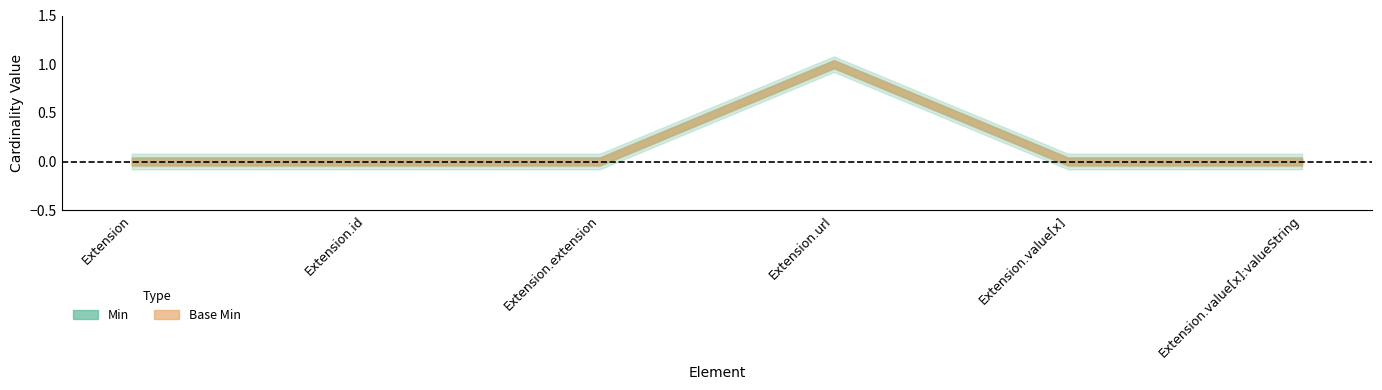

How many Base Min values are between 0 and 1?

6